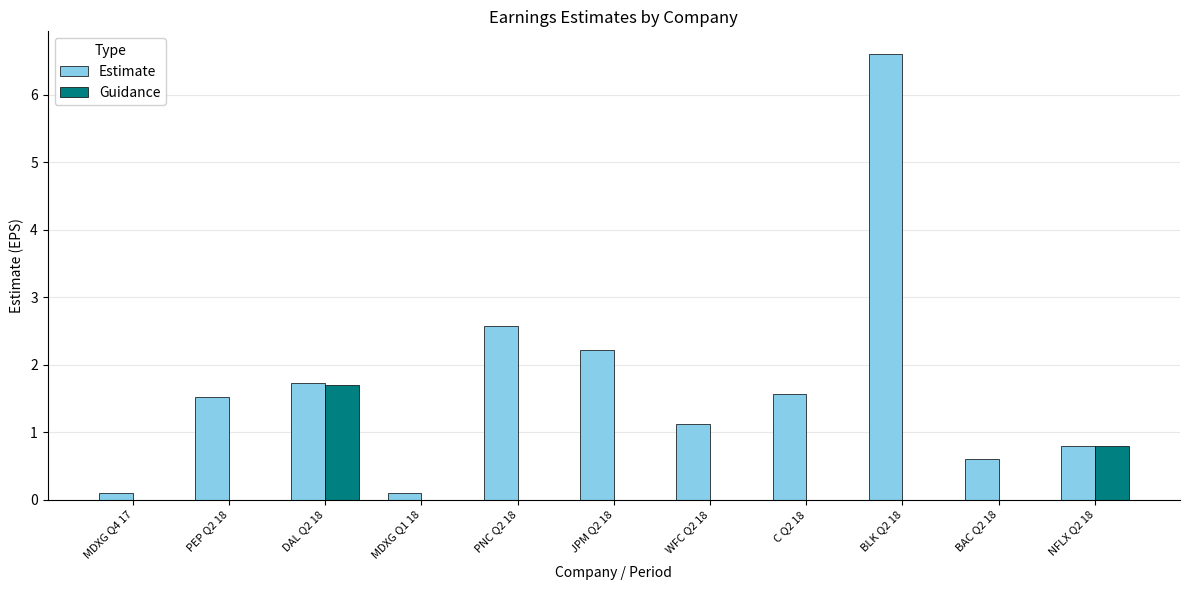

Is it true that Guidance equals 1.0 at BAC Q2 18?

False